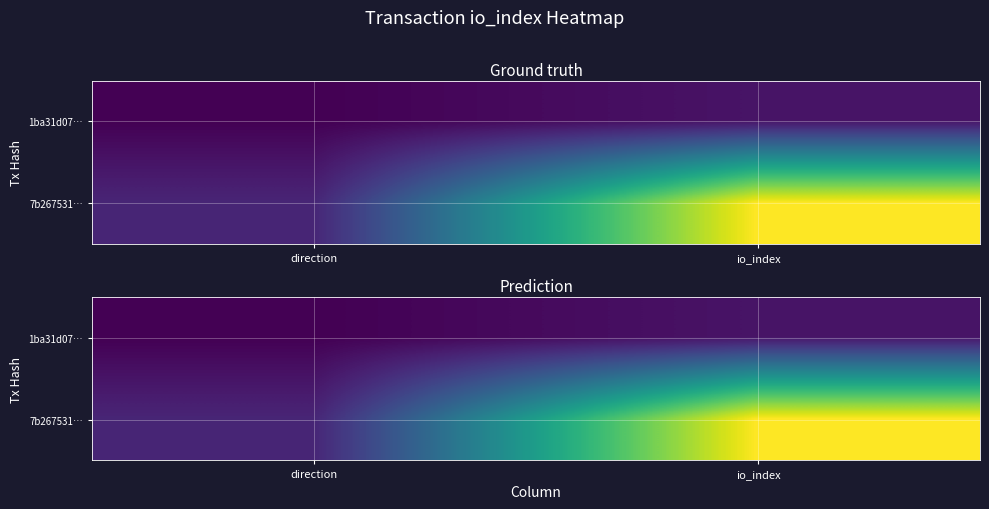

Which series has the widest spread of values?

7b267531…